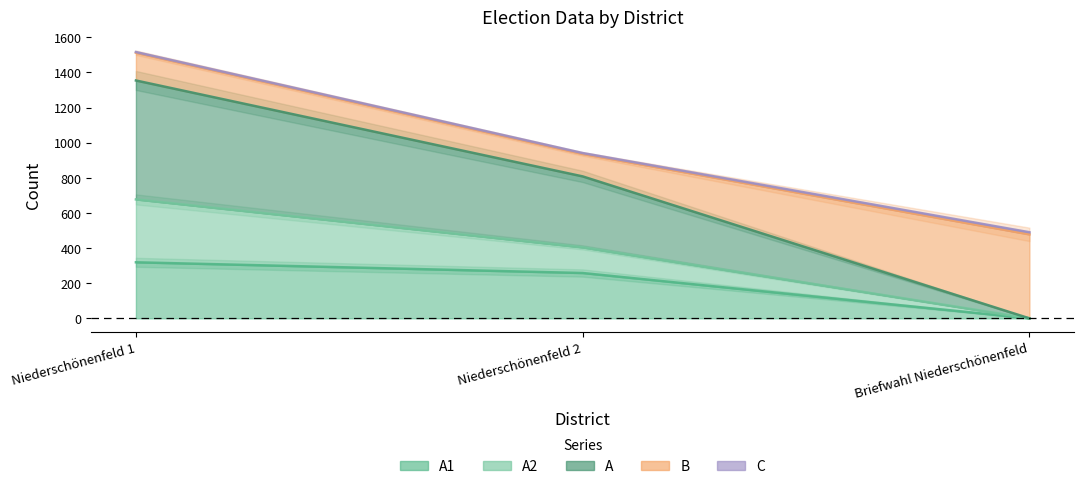

Which category has the highest value in the A1 series?

Niederschönenfeld 1